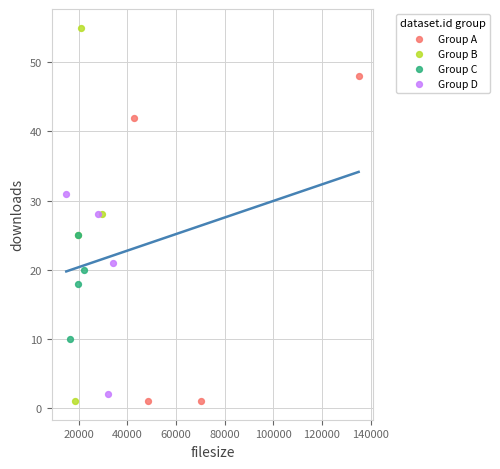

Which series has the largest Y range (max minus min)?

Group B